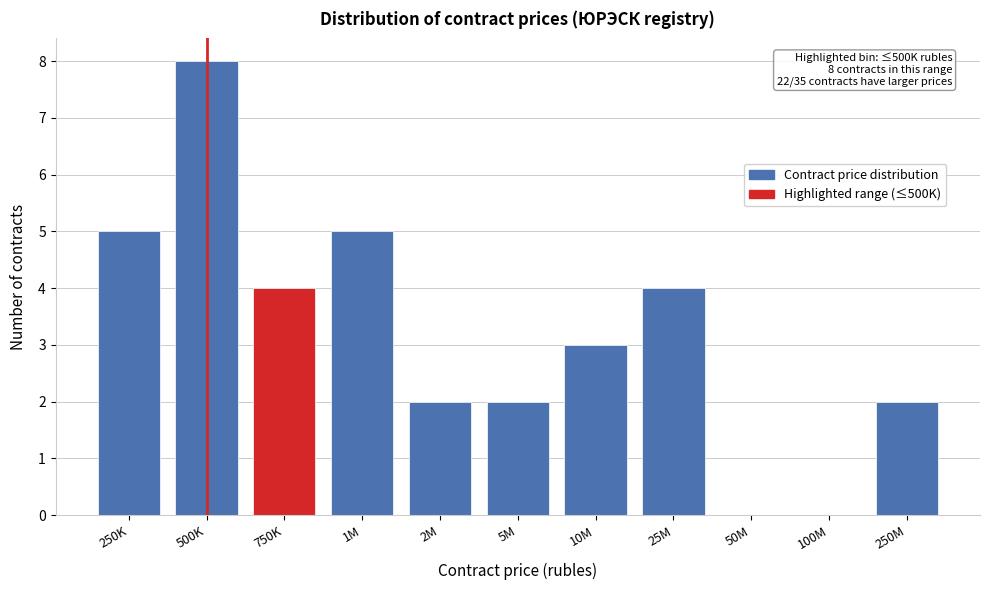

Reading right to left, extract all data points from this chart.

250M=2	100M=0	50M=0	25M=4	10M=3	5M=2	2M=2	1M=5	750K=4	500K=8	250K=5